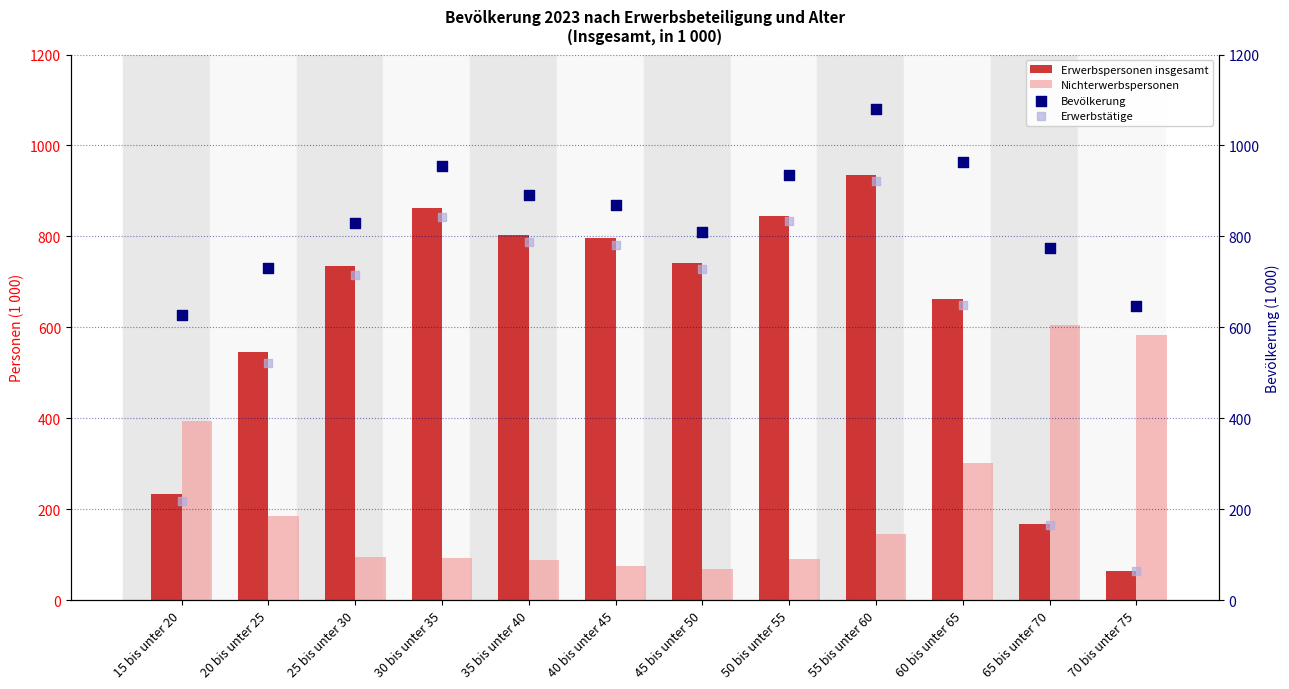

What is the total value across all series at 50 bis unter 55?

2703